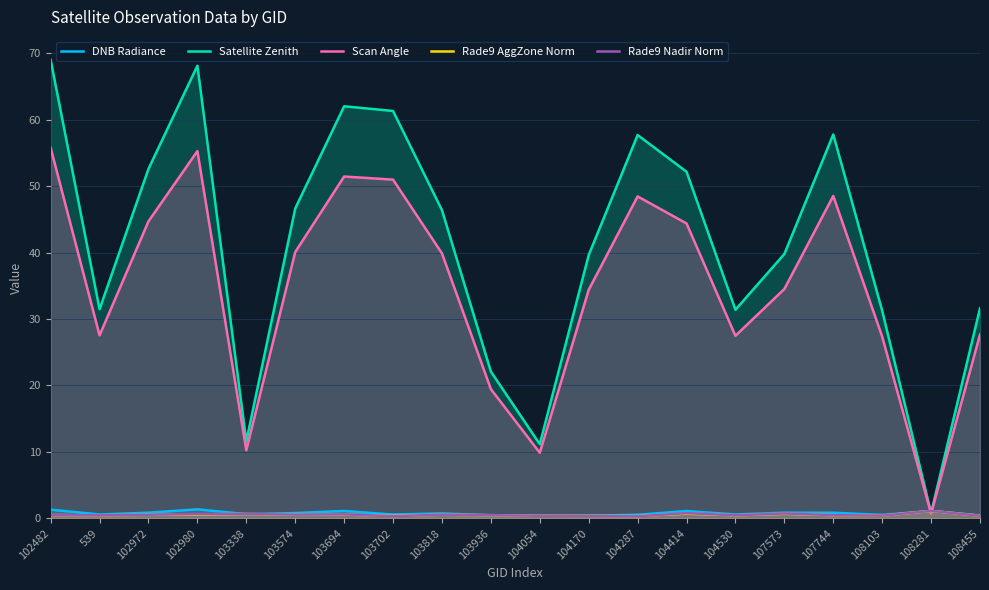

Where is Scan Angle nearest to the value 28?

108455